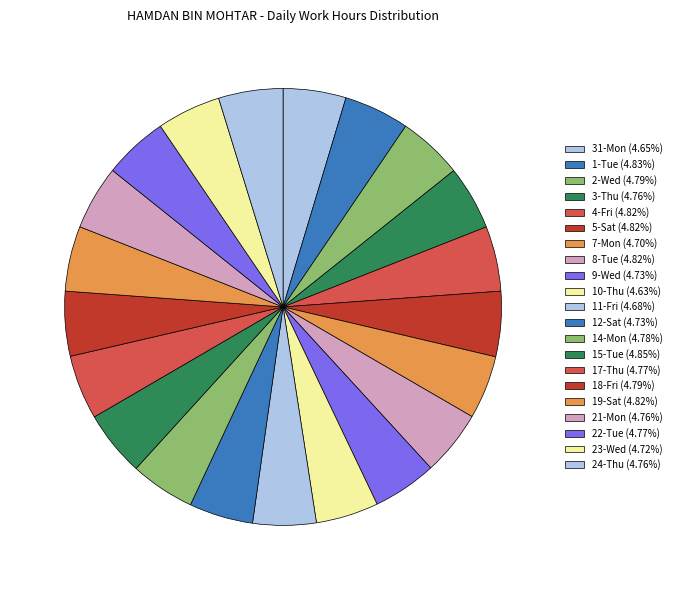

How many slices are in this pie chart?

21